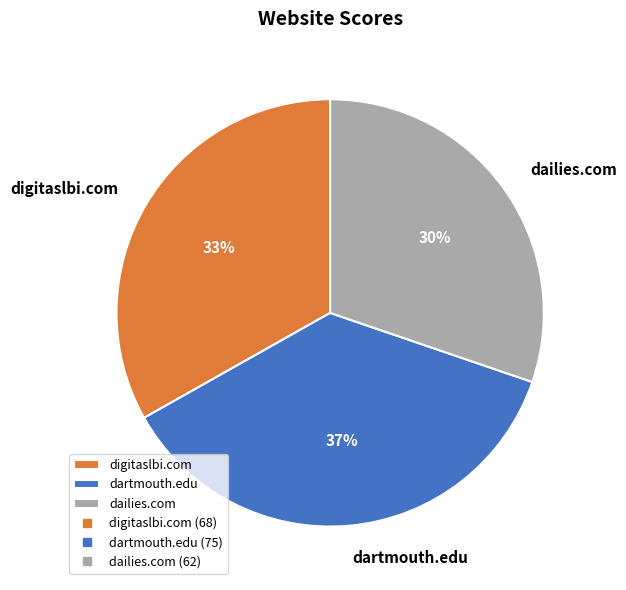

Is it true that dartmouth.edu is 37% of the pie?

True